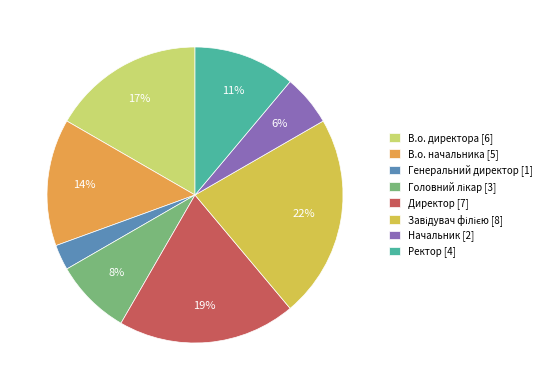

Is Генеральний директор [1] the majority of the pie?

No